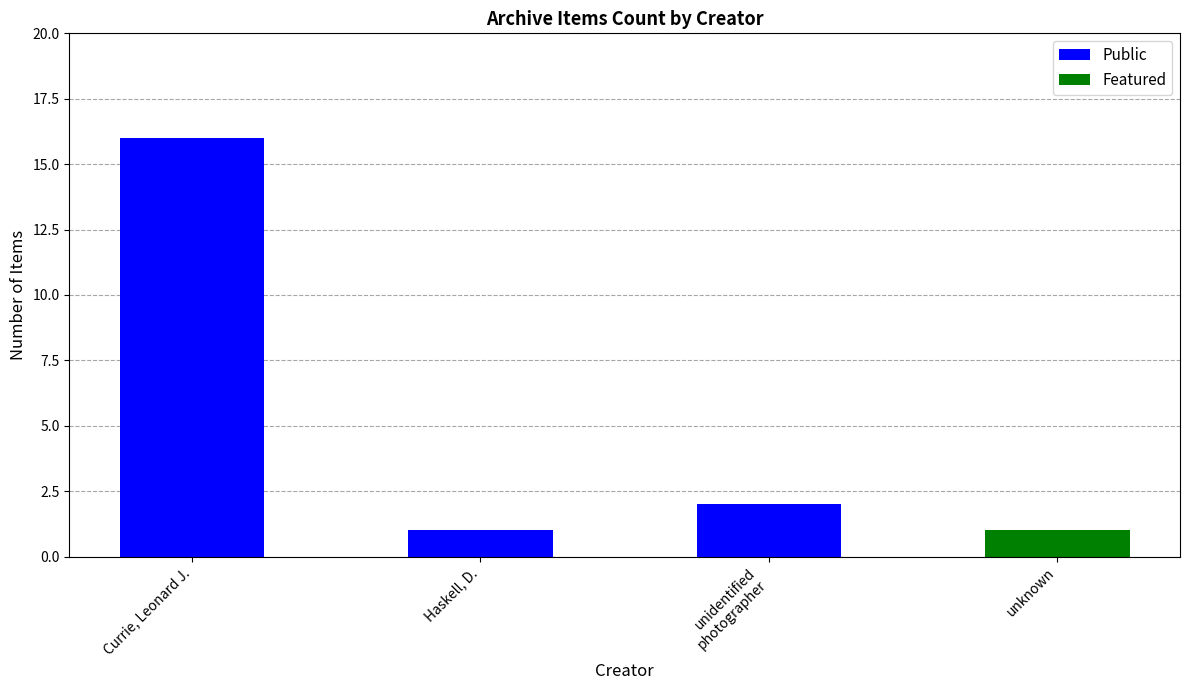

What is the sum of all Public values?

19